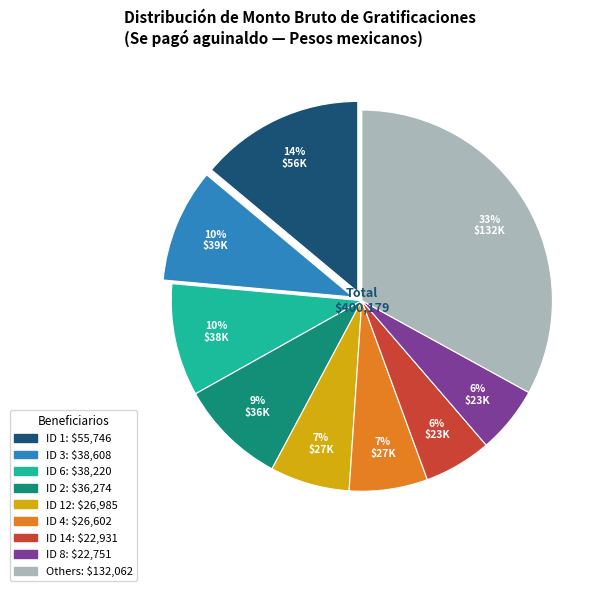

To the nearest percent, what is the average slice percentage?

11%